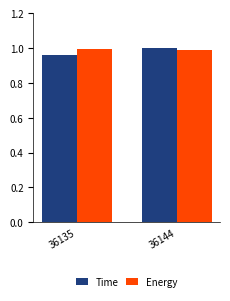

Count the number of data series in this chart.

2